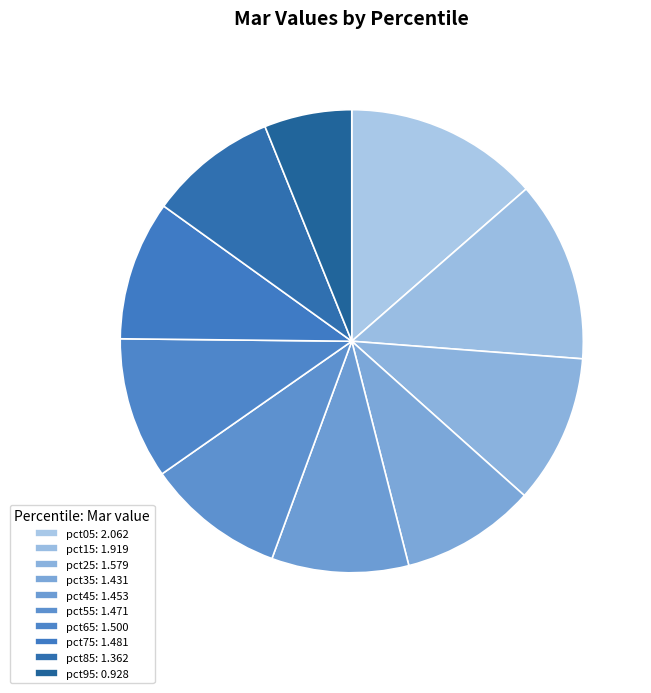

What portion of the pie excludes pct55?

90.3%